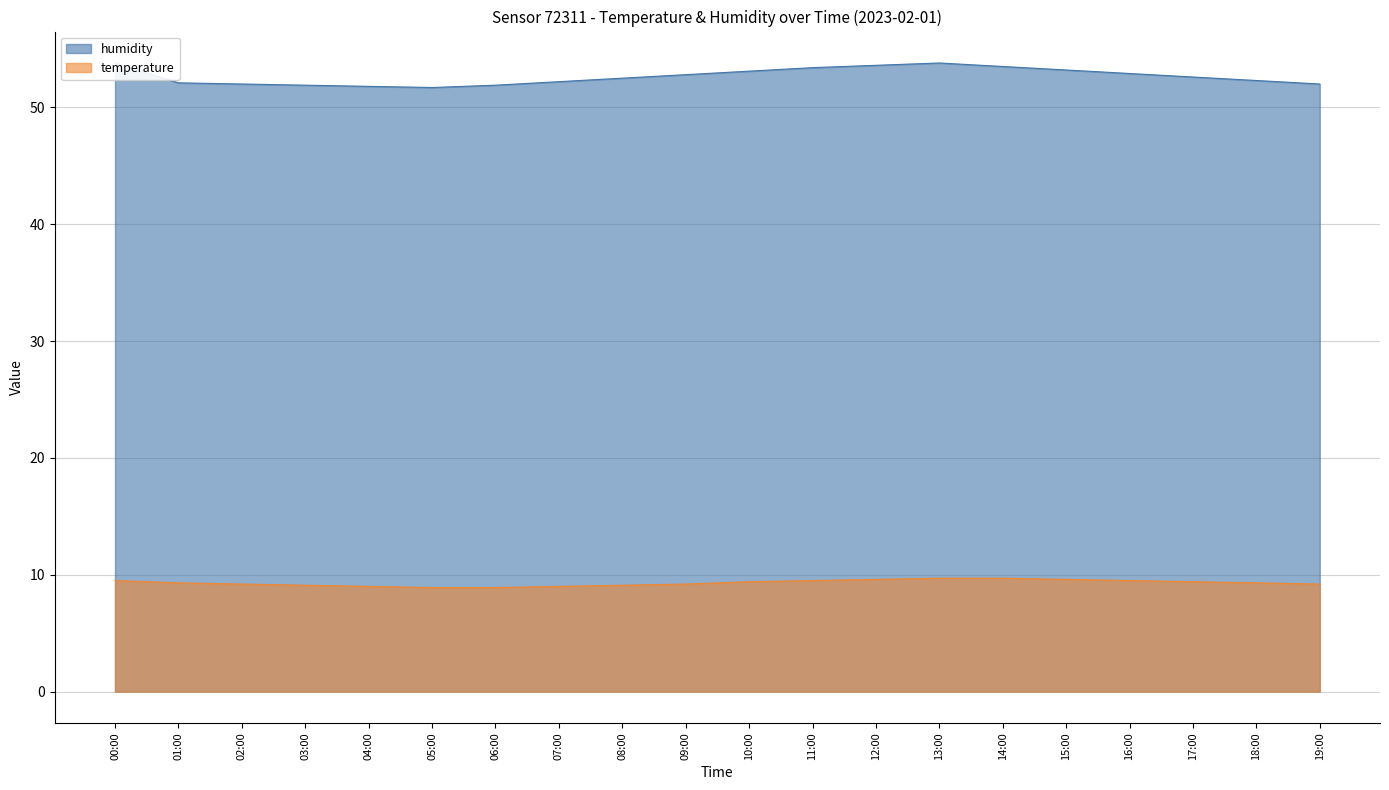

Is it true that temperature equals 9.2 at 02:00?

True